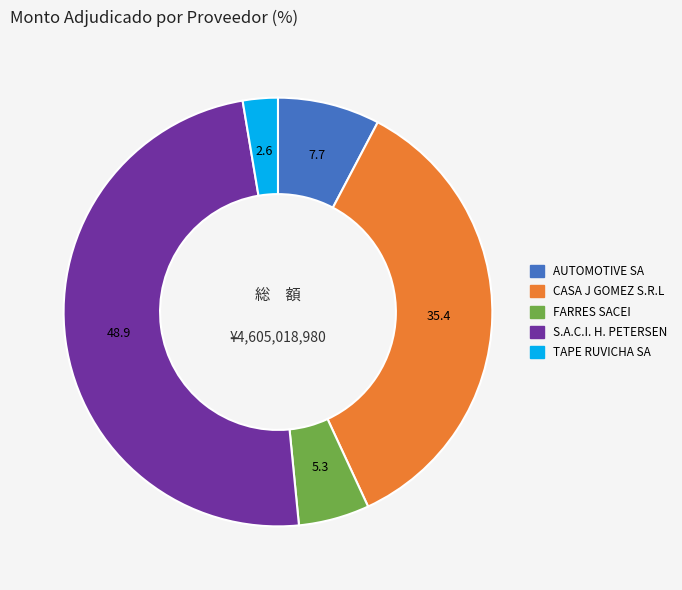

Approximately how many times larger is the value at S.A.C.I. H. PETERSEN compared to AUTOMOTIVE SA?

6.3